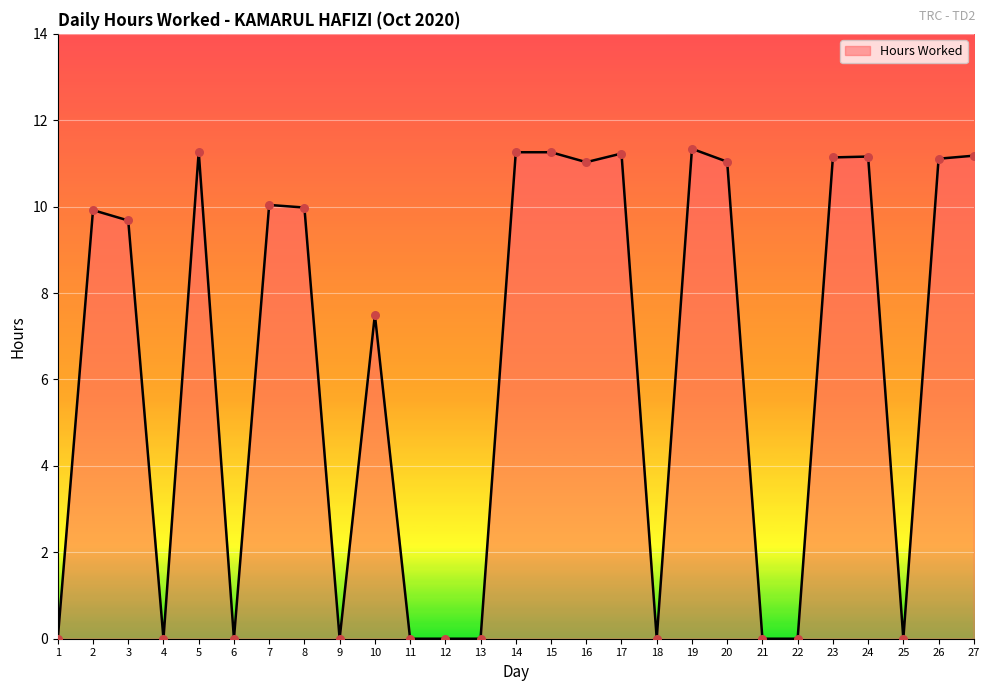

What is the ratio of the value at 20 to the value at 3?

1.1